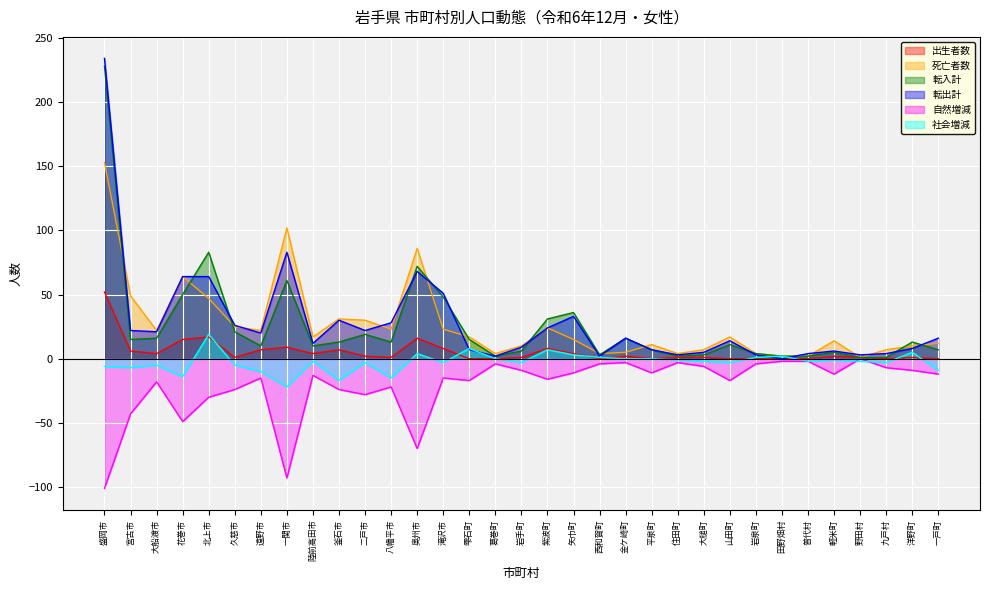

What position from the left is 一戸町?

33